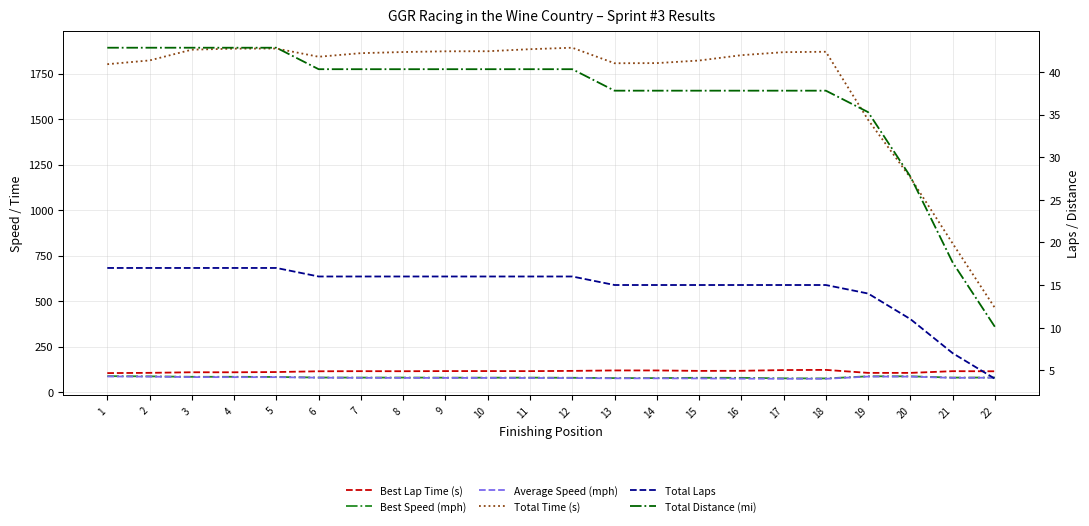

True or false: Average Speed (mph) has more than 2 points higher than both neighbors.

False